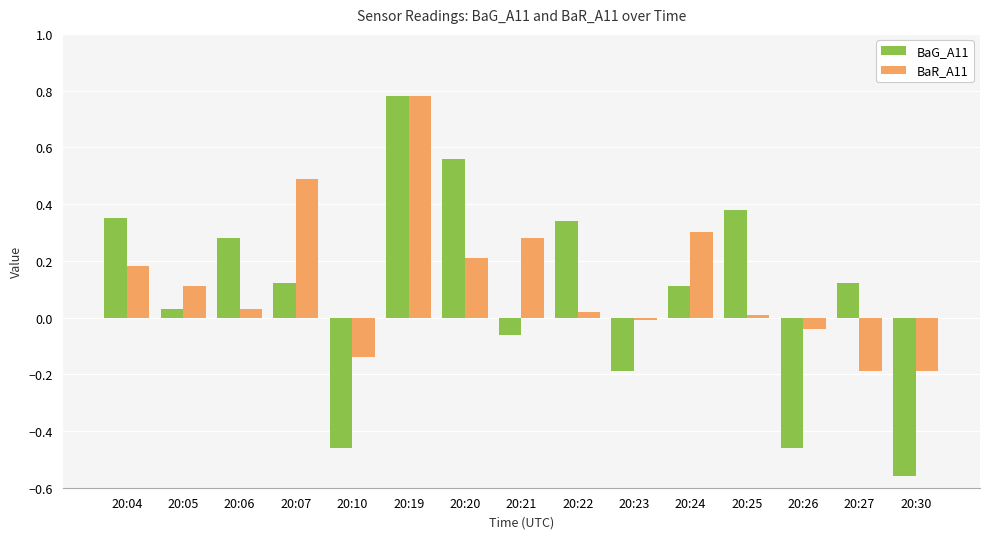

How many data points in BaR_A11 are less than 0?

5